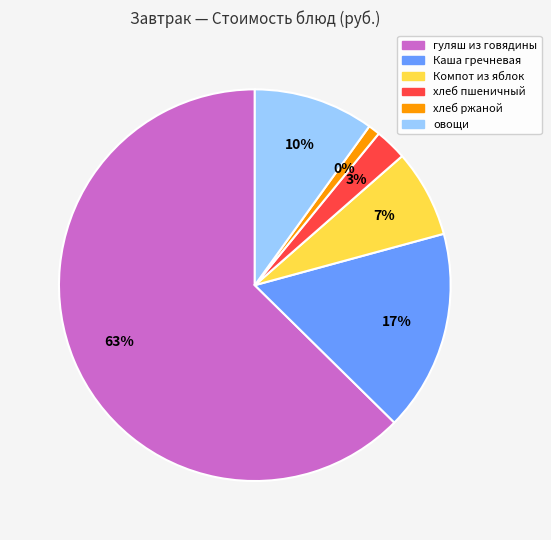

Which category accounts for the majority?

гуляш из говядины